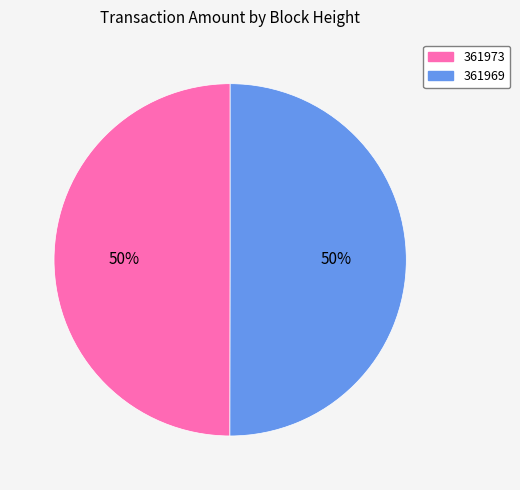

Combined, do 361969 and 361973 account for over 50%?

Yes